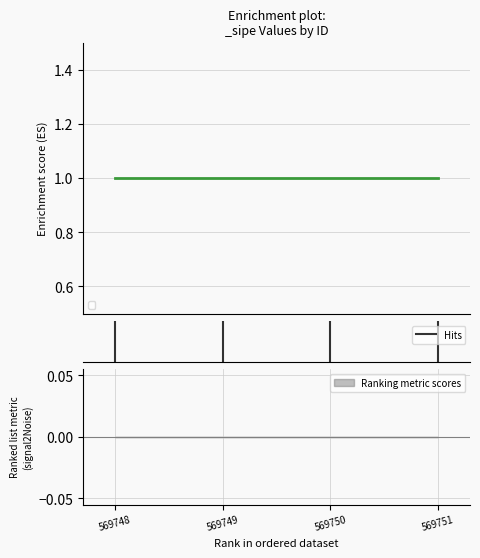

The value at 569748 is 1. True or false?

True